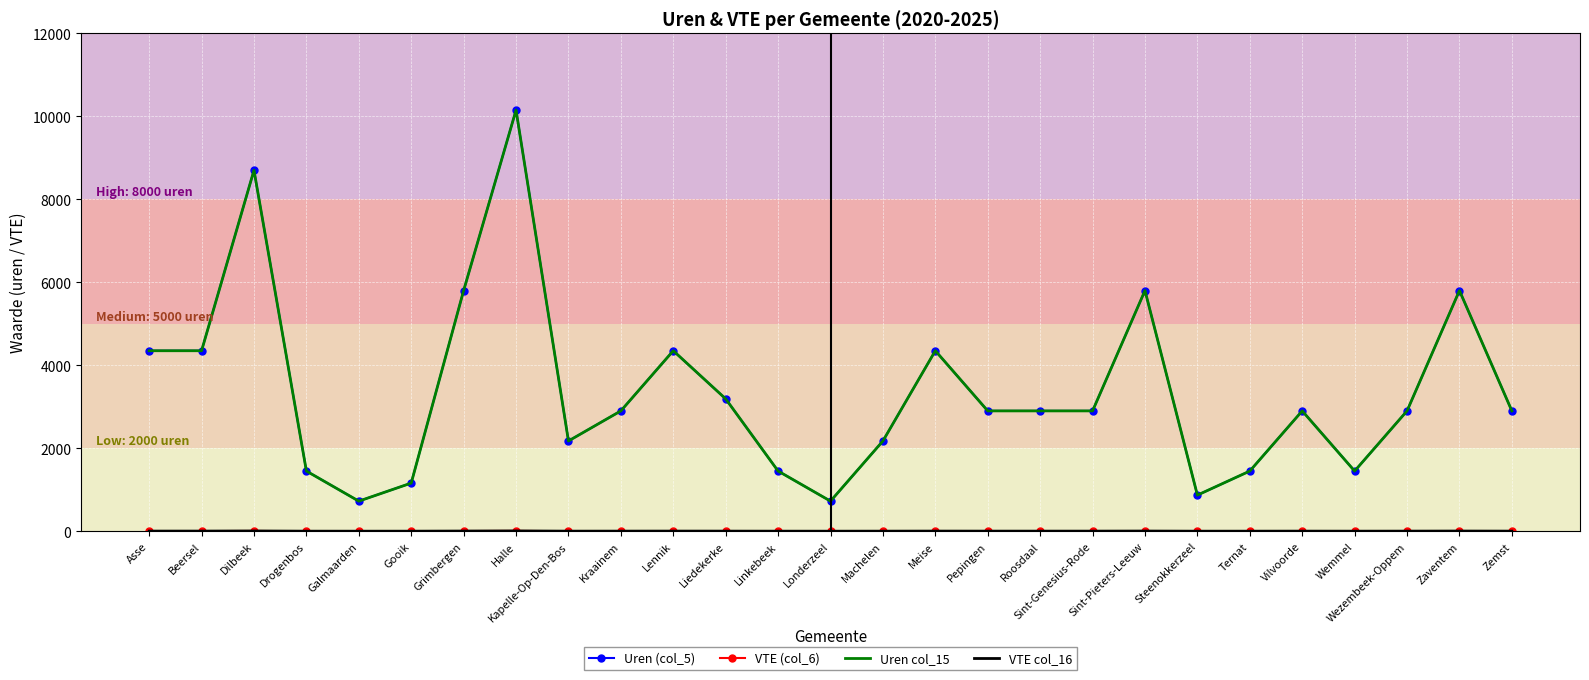

True or false: Uren col_15 has a value of 2900.0 at Roosdaal.

True